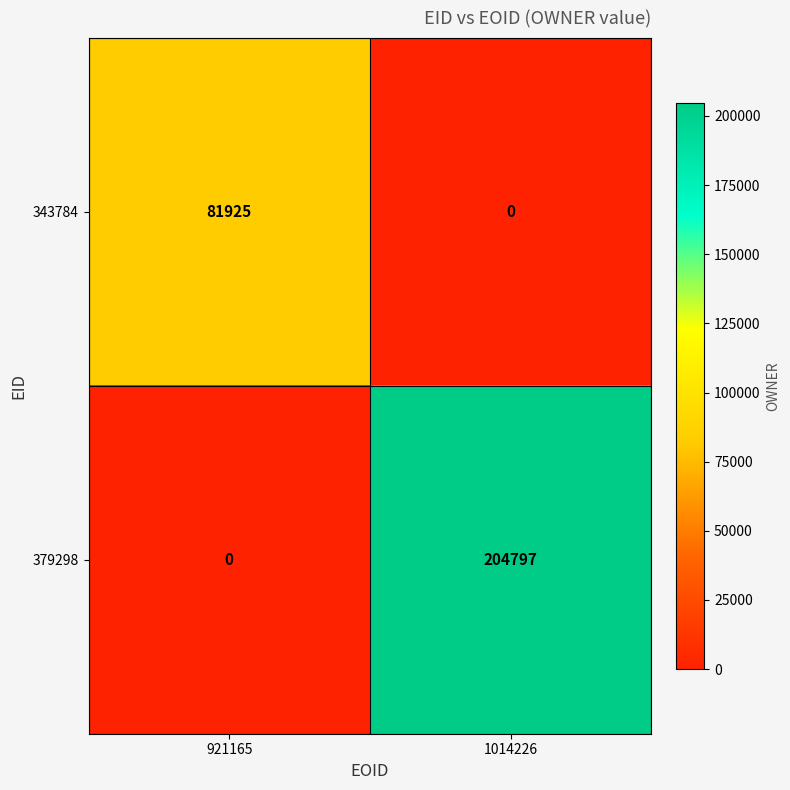

What is the difference between the maximum and minimum values in the 343784 series?

81925